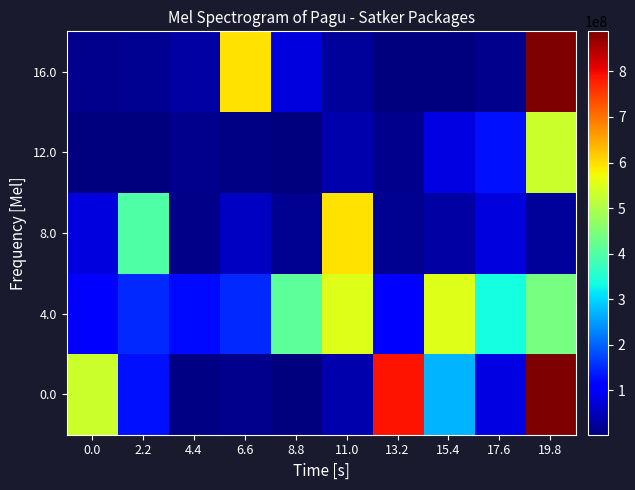

Reading left to right, list all the values displayed in this chart.

0.0: 0.0=529578100	2.2=128300000	4.4=8214400	6.6=12645000	8.8=3960000	11.0=37360000	13.2=790763000	15.4=269495000	17.6=79185000	19.8=888158200
4.0: 0.0=112500000	2.2=150000000	4.4=120000000	6.6=150000000	8.8=412500000	11.0=550000000	13.2=112500000	15.4=550000000	17.6=335500000	19.8=440000000
8.0: 0.0=78000000	2.2=397777000	4.4=12000000	6.6=54000000	8.8=18000000	11.0=594900000	13.2=18945000	15.4=33100000	17.6=75960000	19.8=26250000
12.0: 0.0=2500000	2.2=2081000	4.4=14710000	6.6=8214400	8.8=3960000	11.0=37360000	13.2=12645000	15.4=79185000	17.6=128300000	19.8=529578100
16.0: 0.0=12645000	2.2=18945000	4.4=33100000	6.6=594900000	8.8=75960000	11.0=26250000	13.2=2500000	15.4=2081000	17.6=14710000	19.8=888158200